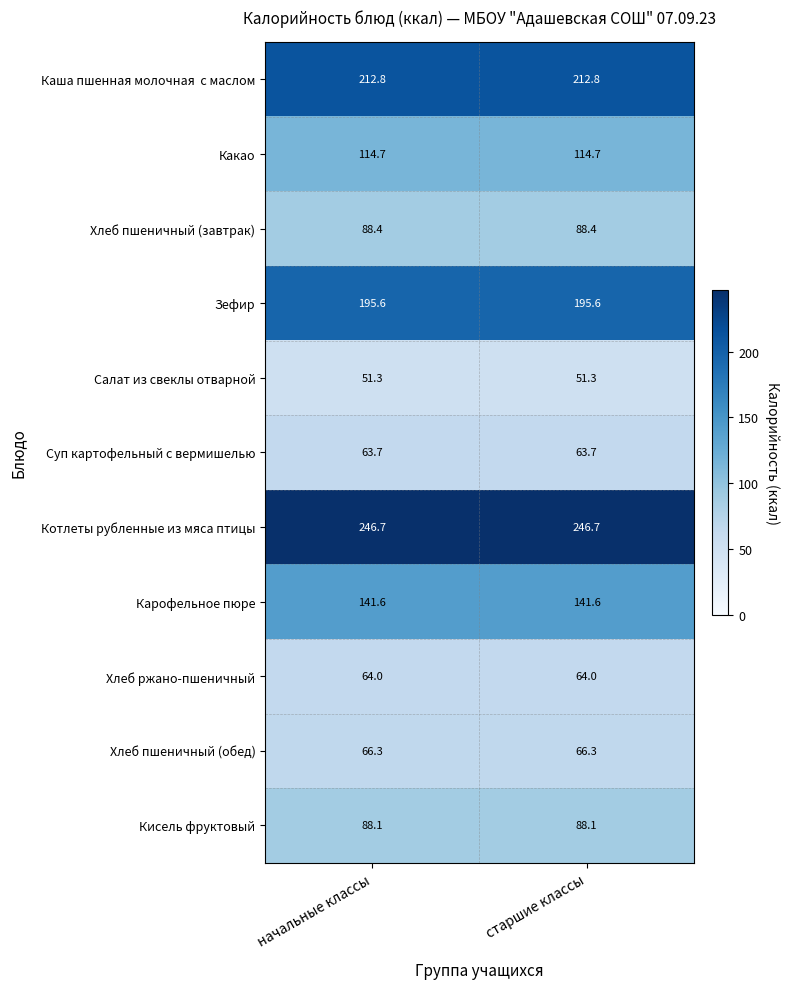

How many series are shown in this chart?

11